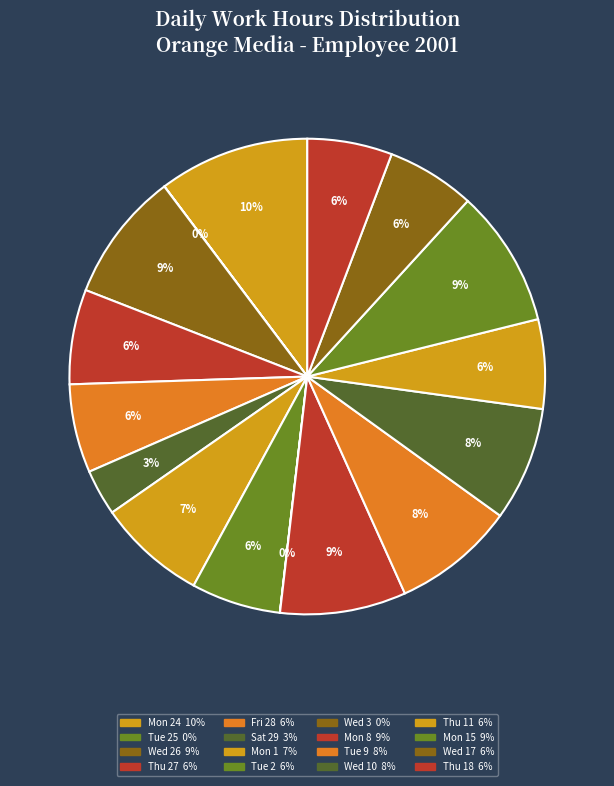

How many slices are in this pie chart?

16